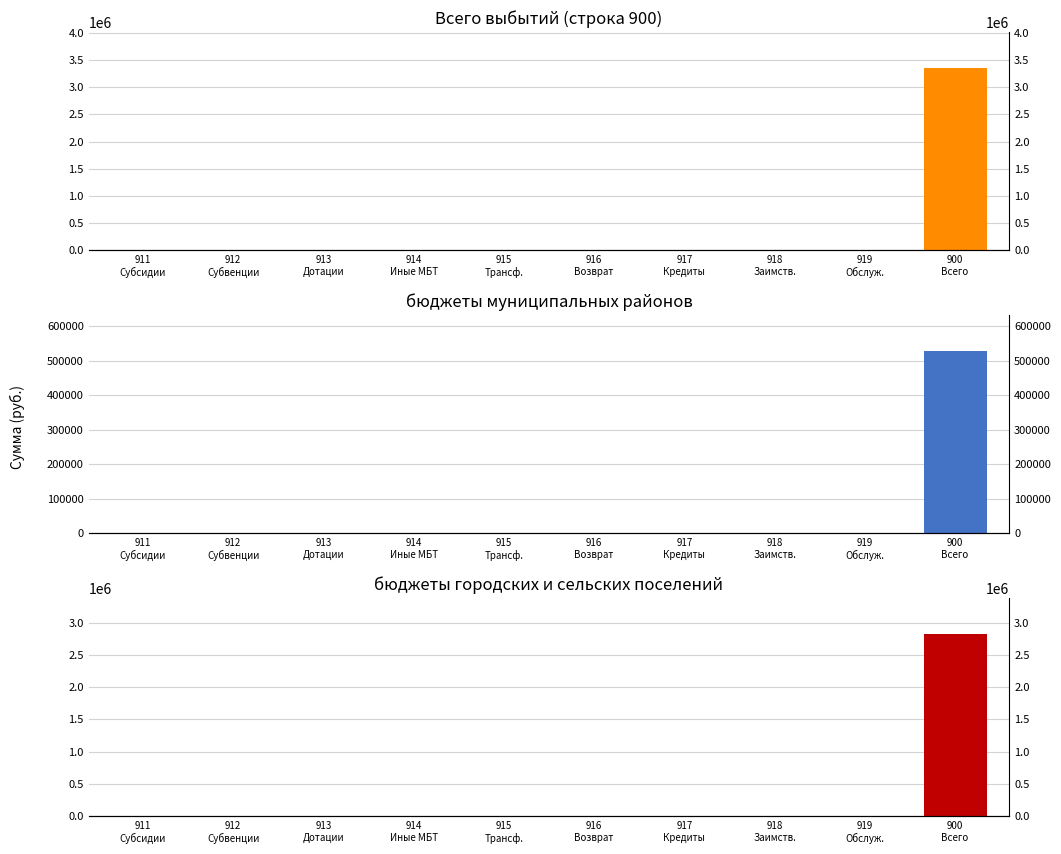

Reading right to left, extract all data points from this chart.

Всего выбытий (строка 900): 900
Всего=3346847.1	919
Обслуж.=0.0	918
Заимств.=0.0	917
Кредиты=0.0	916
Возврат=0.0	915
Трансф.=0.0	914
Иные МБТ=0.0	913
Дотации=0.0	912
Субвенции=0.0	911
Субсидии=0.0
бюджеты муниципальных районов: 900
Всего=526747.1	919
Обслуж.=0.0	918
Заимств.=0.0	917
Кредиты=0.0	916
Возврат=0.0	915
Трансф.=0.0	914
Иные МБТ=0.0	913
Дотации=0.0	912
Субвенции=0.0	911
Субсидии=0.0
бюджеты городских и сельских поселений: 900
Всего=2820100.0	919
Обслуж.=0.0	918
Заимств.=0.0	917
Кредиты=0.0	916
Возврат=0.0	915
Трансф.=0.0	914
Иные МБТ=0.0	913
Дотации=0.0	912
Субвенции=0.0	911
Субсидии=0.0